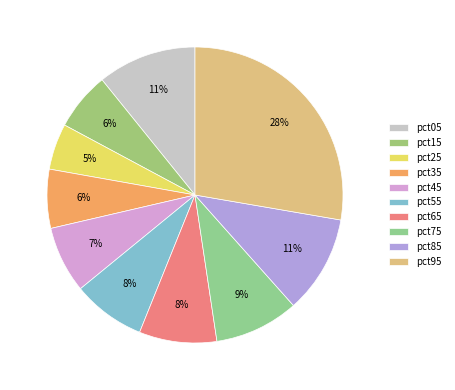

What is the total percentage of pct95 and pct15?

34.1%